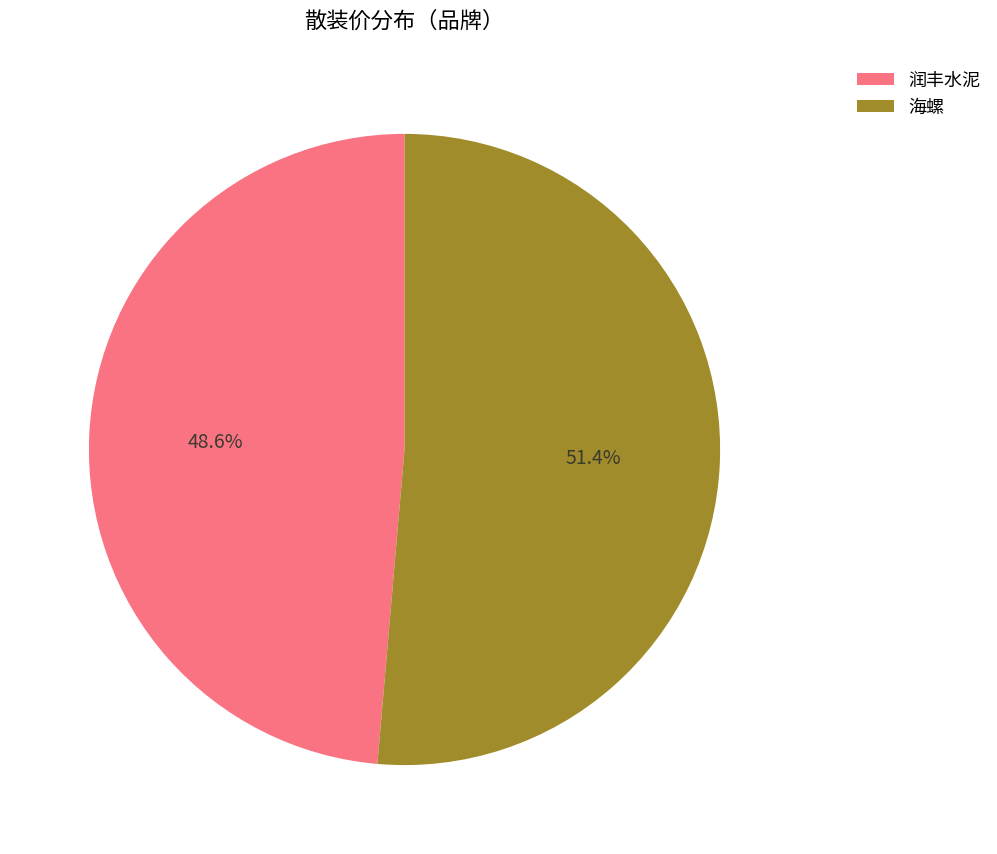

Count the number of slices in the pie.

2